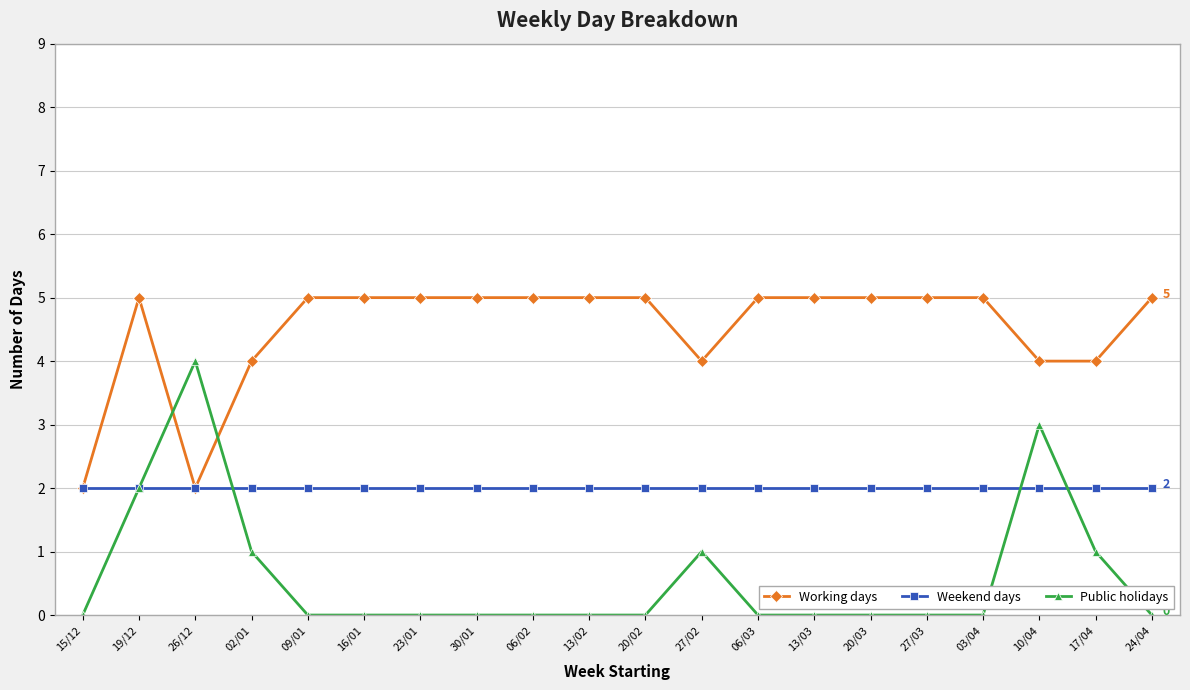

What are all the series names shown in the legend?

Working days, Weekend days, Public holidays